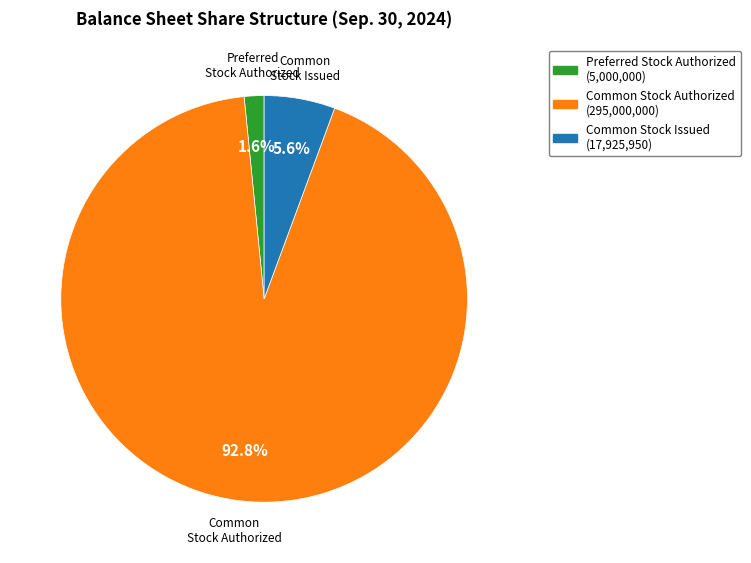

To the nearest percent, what is the combined percentage of Common Stock Authorized and Preferred Stock Authorized?

94%